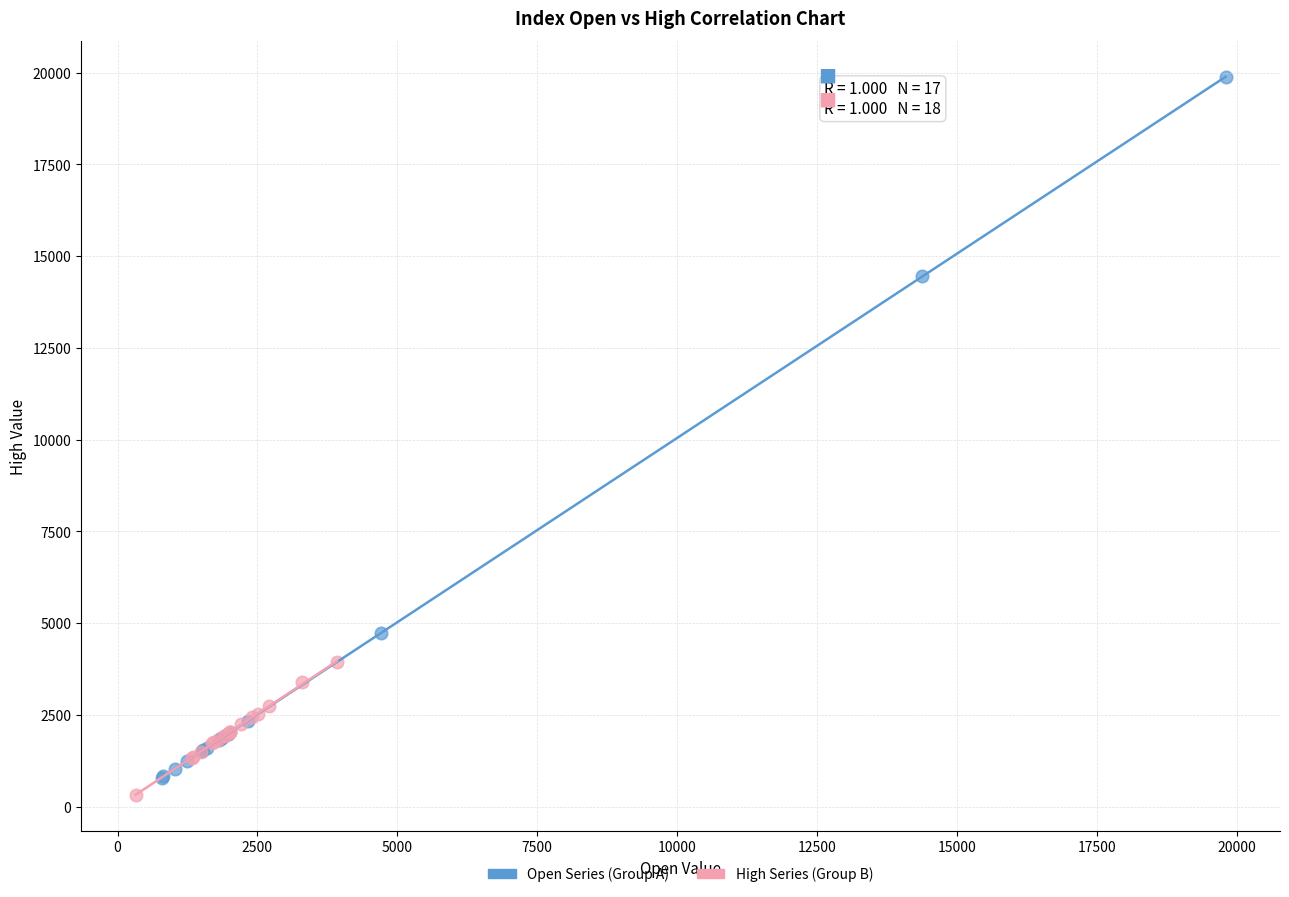

Which series contains the highest Y value?

Open Series (Group A)